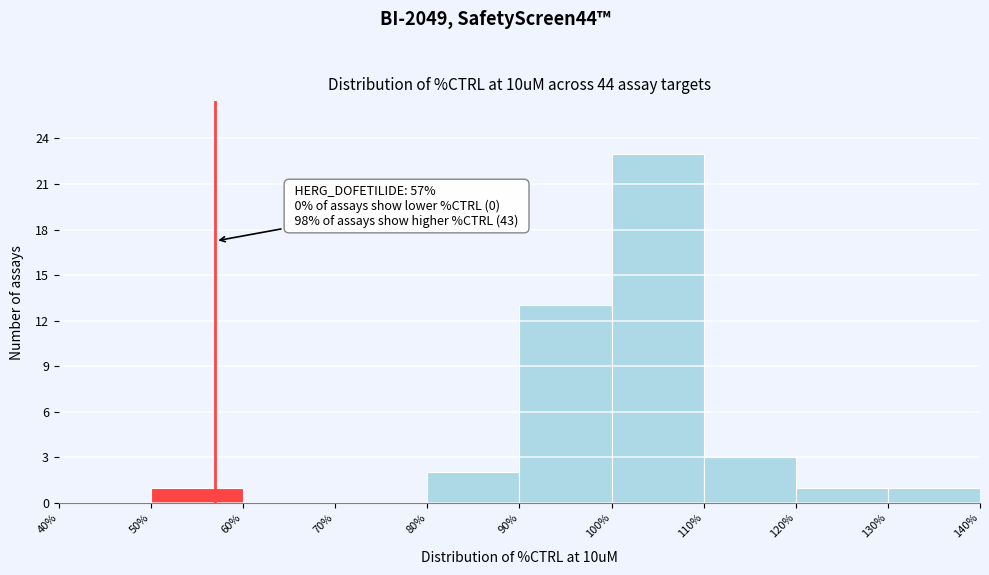

Over which range of the x-axis is the bar tallest?

100% to 110%